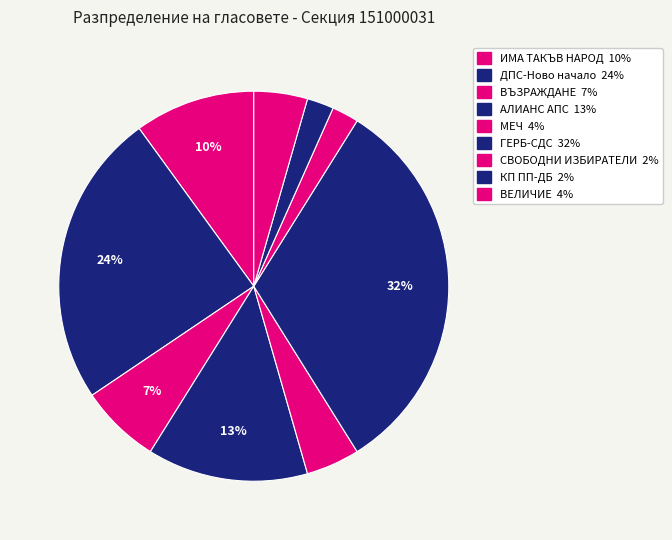

How many segments does this pie chart have?

9